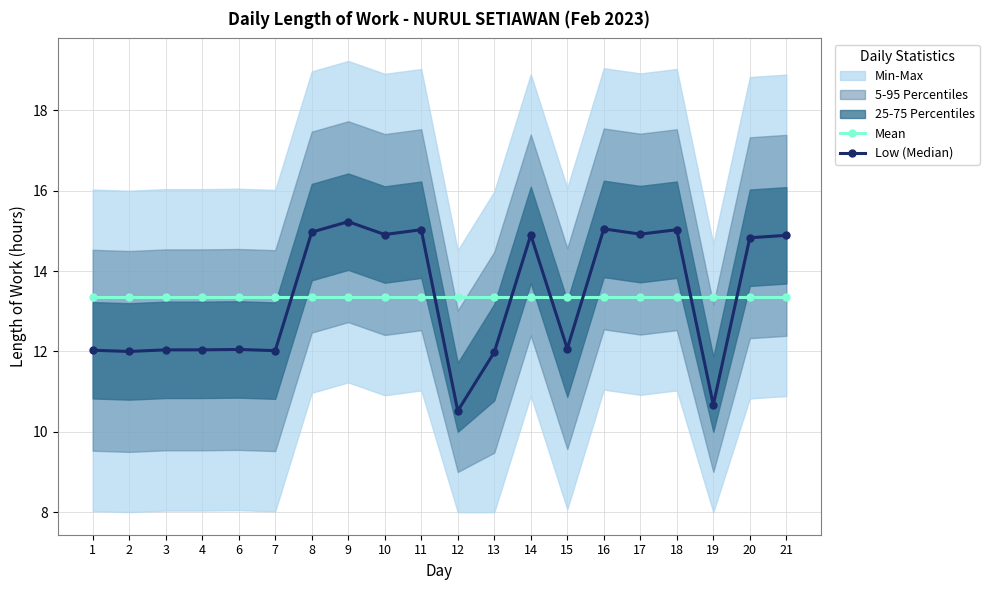

What is the value of the Low (Median) point at the 1st from the left?

12.0